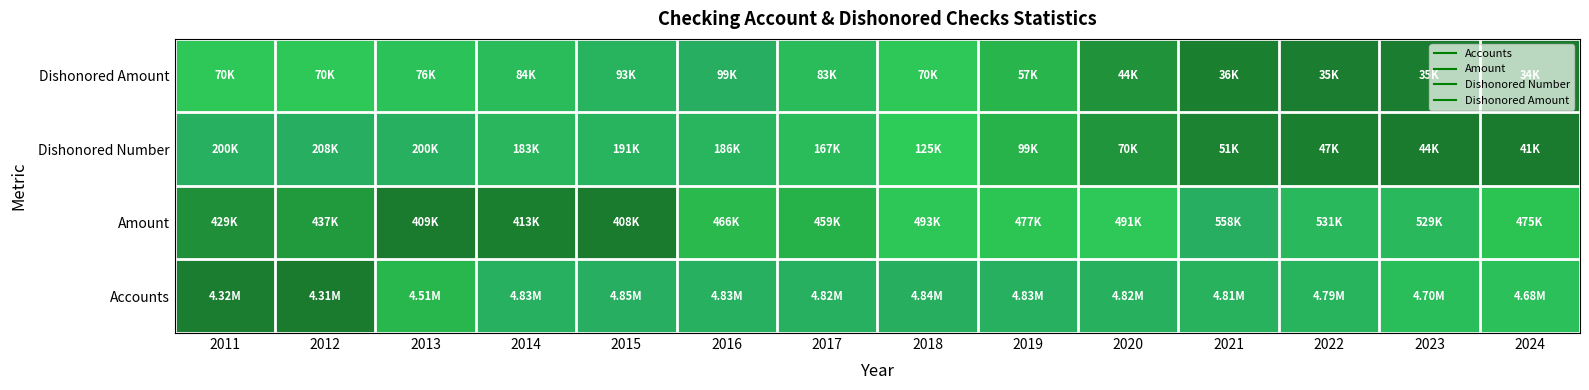

Reading right to left, list all the values displayed in this chart.

Accounts: 2024=0.7	2023=0.7	2022=0.9	2021=0.9	2020=0.9	2019=1.0	2018=1.0	2017=1.0	2016=1.0	2015=1.0	2014=1.0	2013=0.4	2012=0.0	2011=0.0
Amount: 2024=0.4	2023=0.8	2022=0.8	2021=1.0	2020=0.6	2019=0.5	2018=0.6	2017=0.3	2016=0.4	2015=0.0	2014=0.0	2013=0.0	2012=0.2	2011=0.1
Dishonored Number: 2024=0.0	2023=0.0	2022=0.0	2021=0.1	2020=0.2	2019=0.3	2018=0.5	2017=0.8	2016=0.9	2015=0.9	2014=0.9	2013=1.0	2012=1.0	2011=1.0
Dishonored Amount: 2024=0.0	2023=0.0	2022=0.0	2021=0.0	2020=0.2	2019=0.4	2018=0.6	2017=0.8	2016=1.0	2015=0.9	2014=0.8	2013=0.6	2012=0.6	2011=0.6